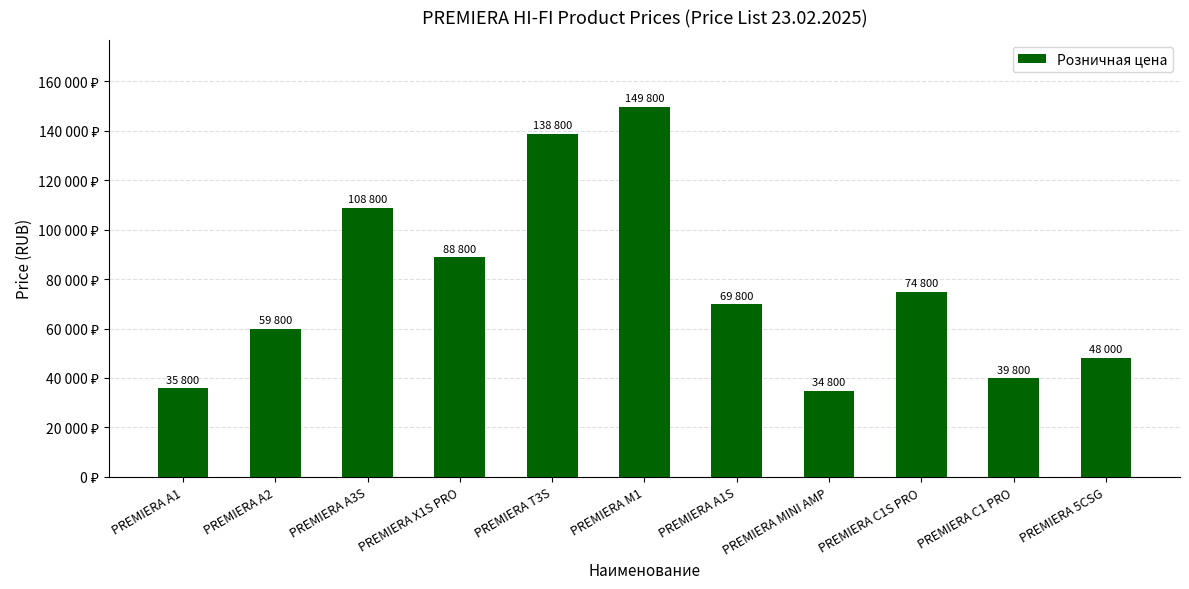

Are the bars horizontal?

No